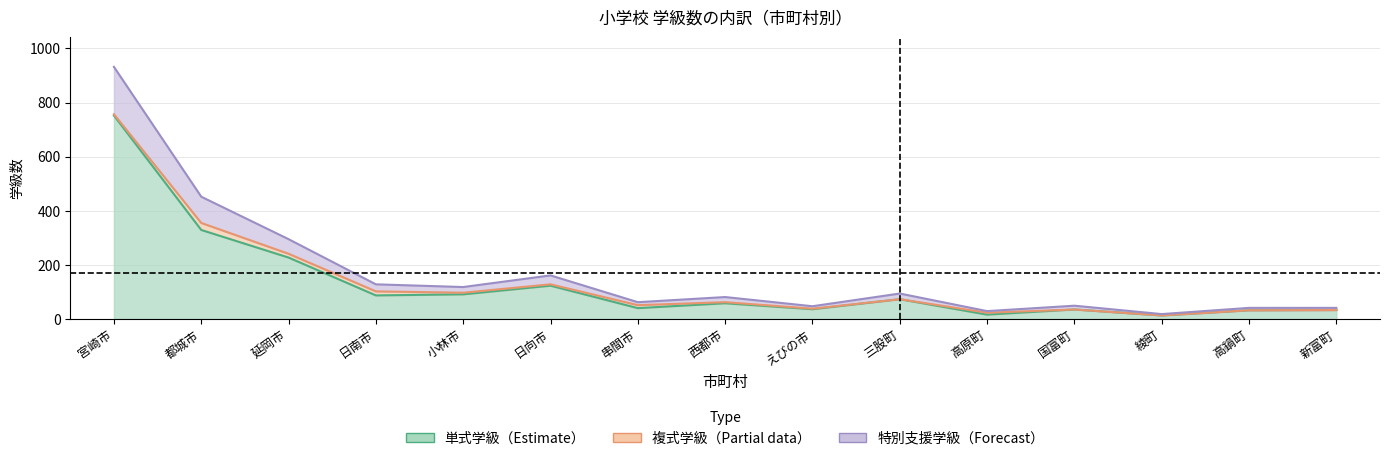

What is the average value of the 単式学級計 series?

130